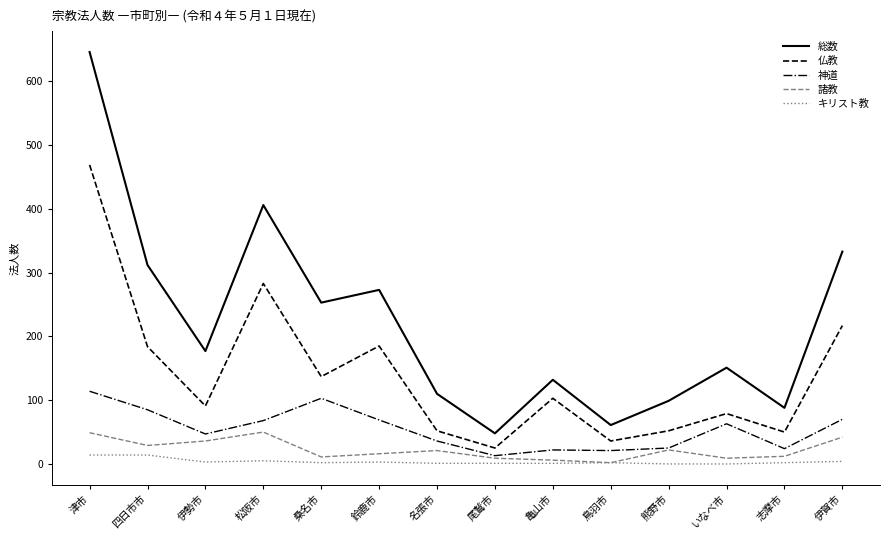

What is the sum of all 総数 values?

3089